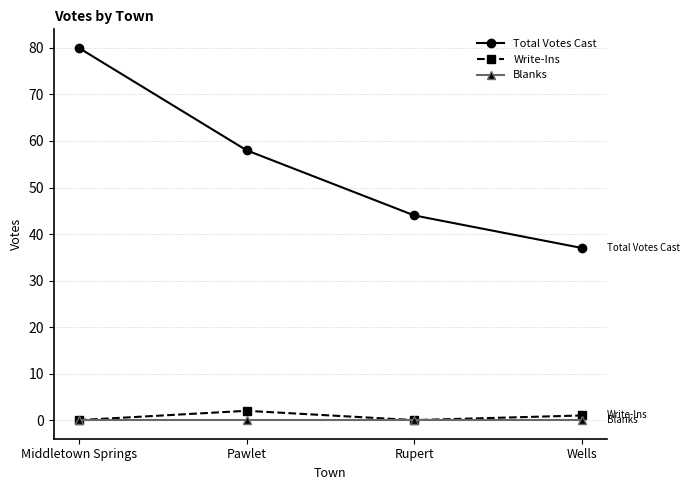

Is this an area chart (filled region under the line)?

No